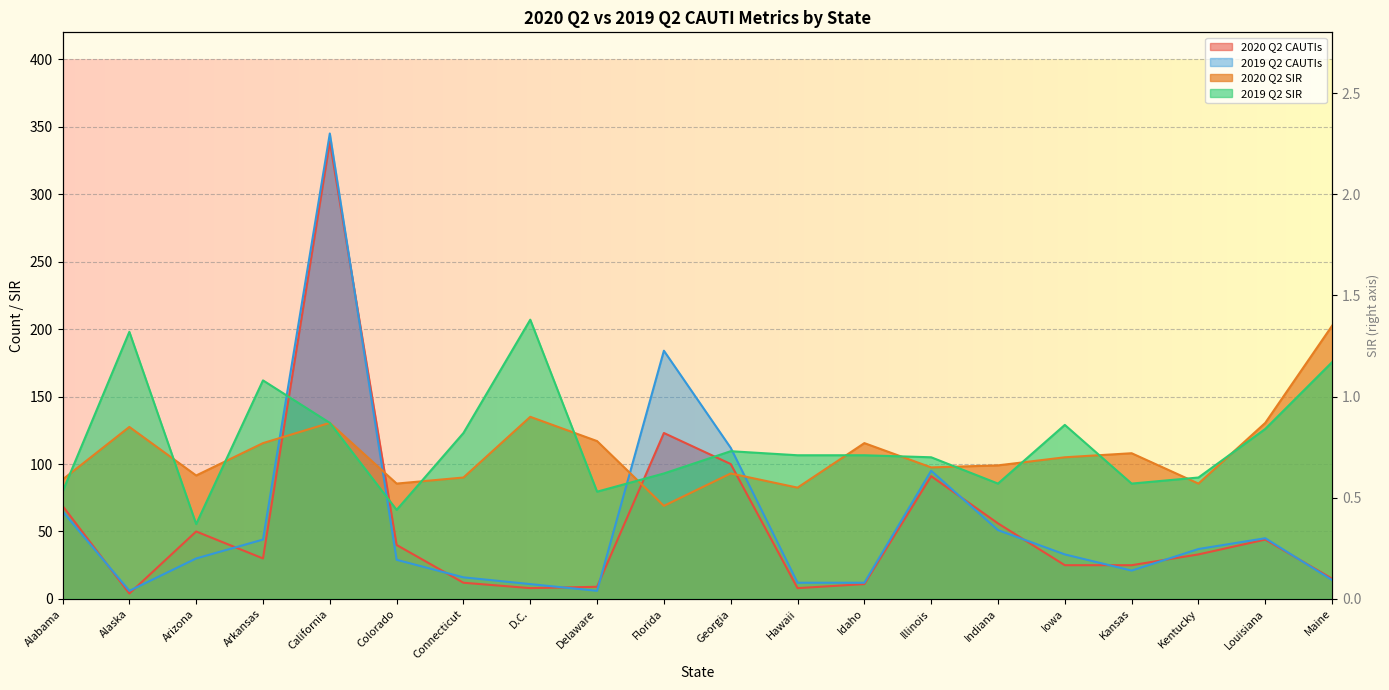

What is the label of the 11th point from the left?

Georgia